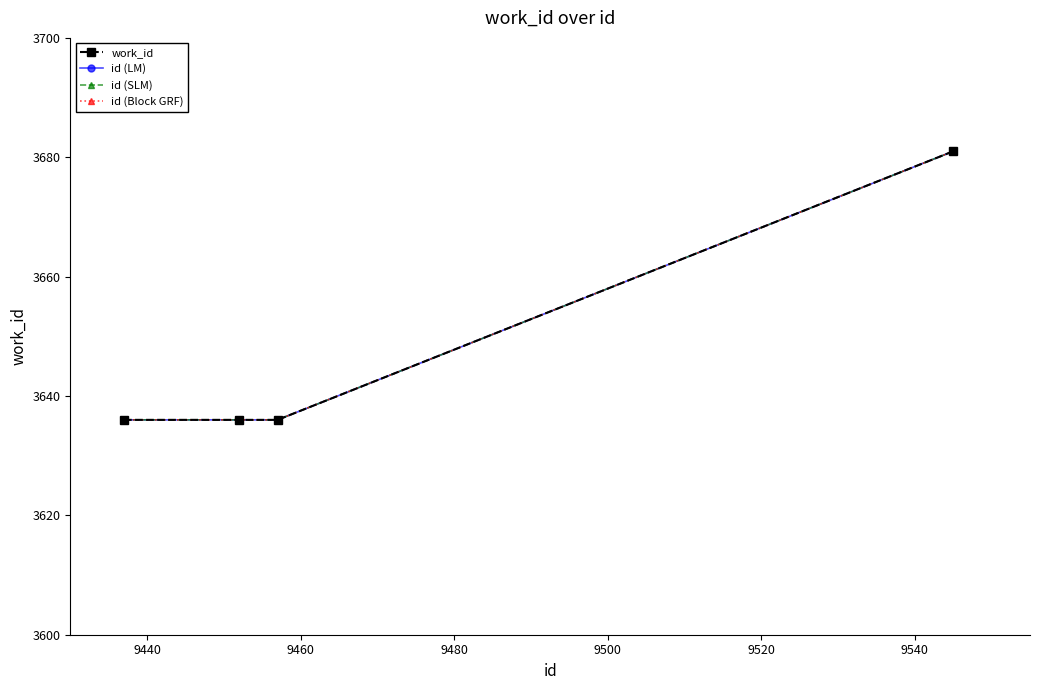

How many lines are shown in the chart?

4